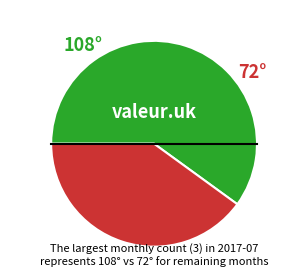

Is there a majority slice in this chart?

Yes